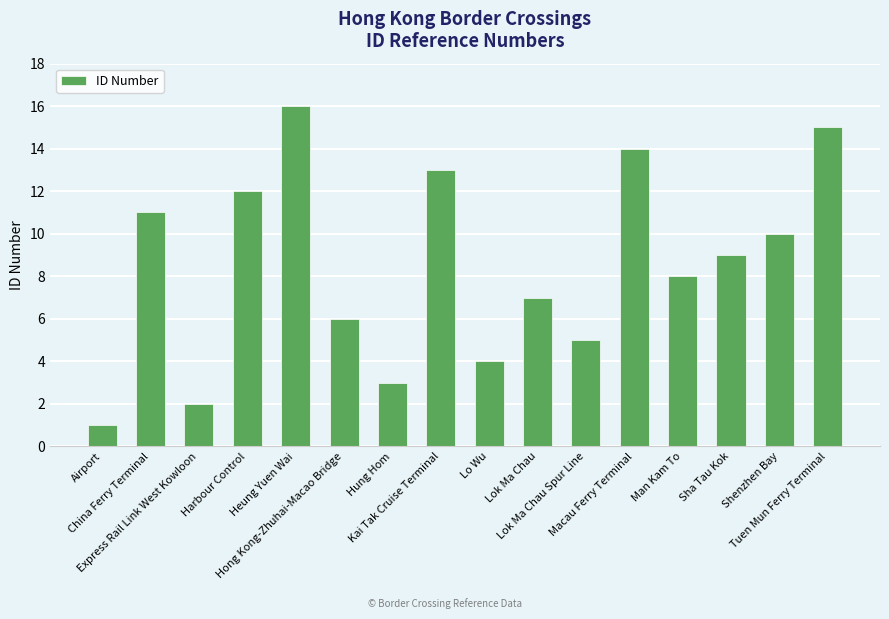

What position from the left is China Ferry Terminal?

2